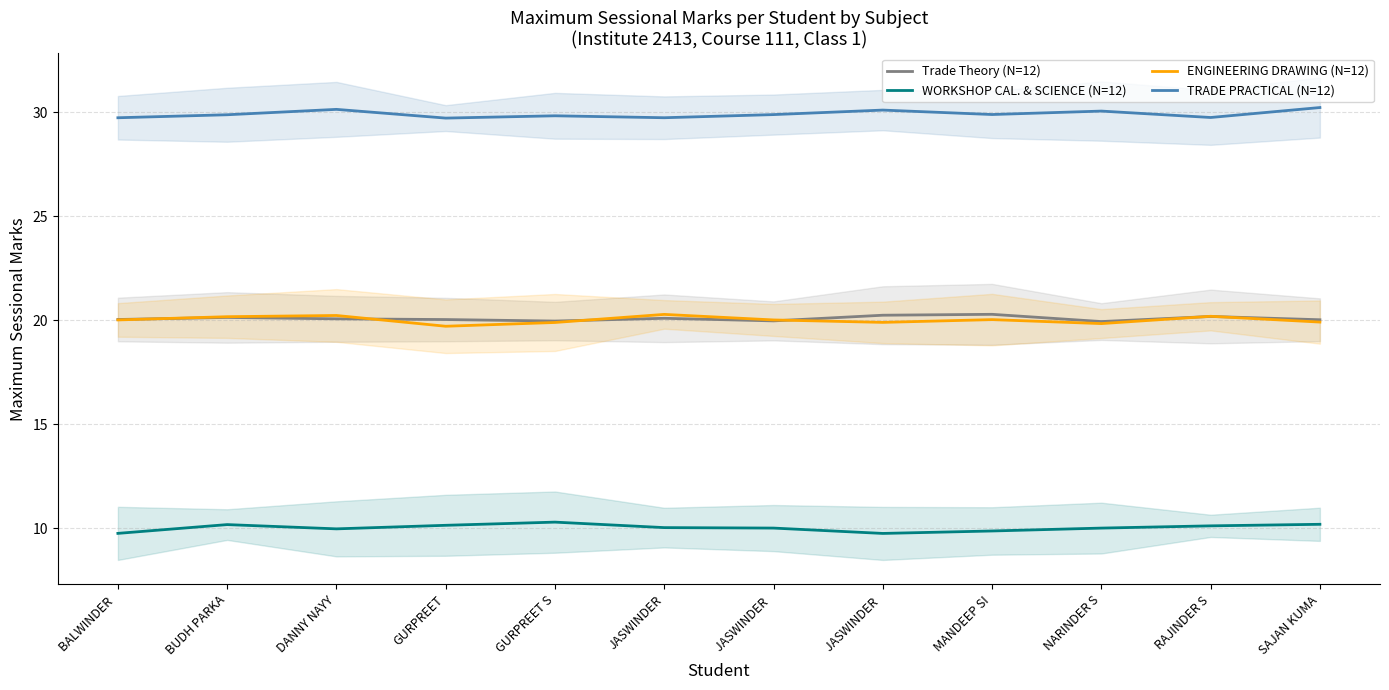

The value of Trade Theory (N=12) at GURPREET S is 20.0. True or false?

True